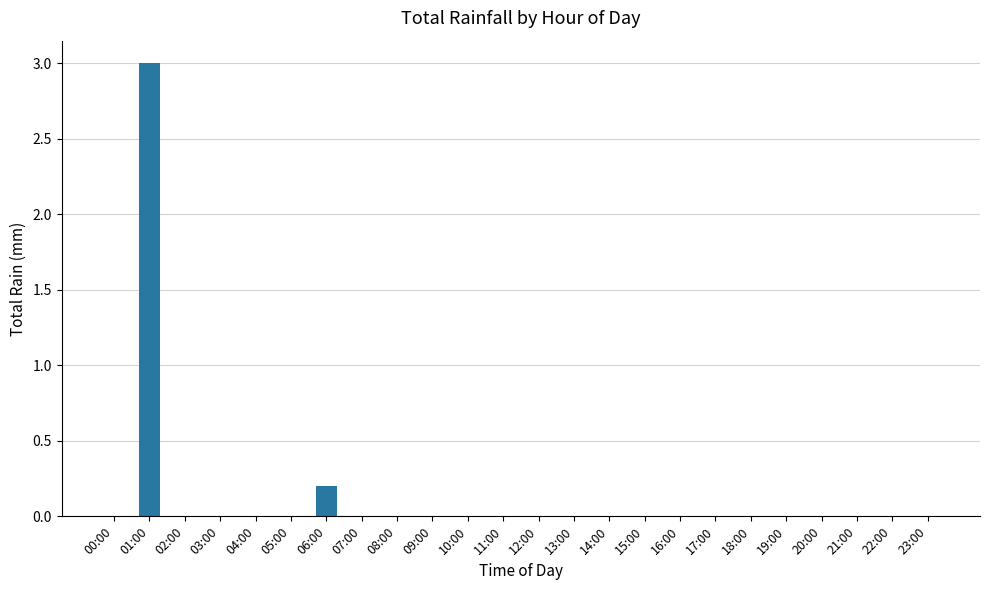

Read the value at 06:00.

0.2